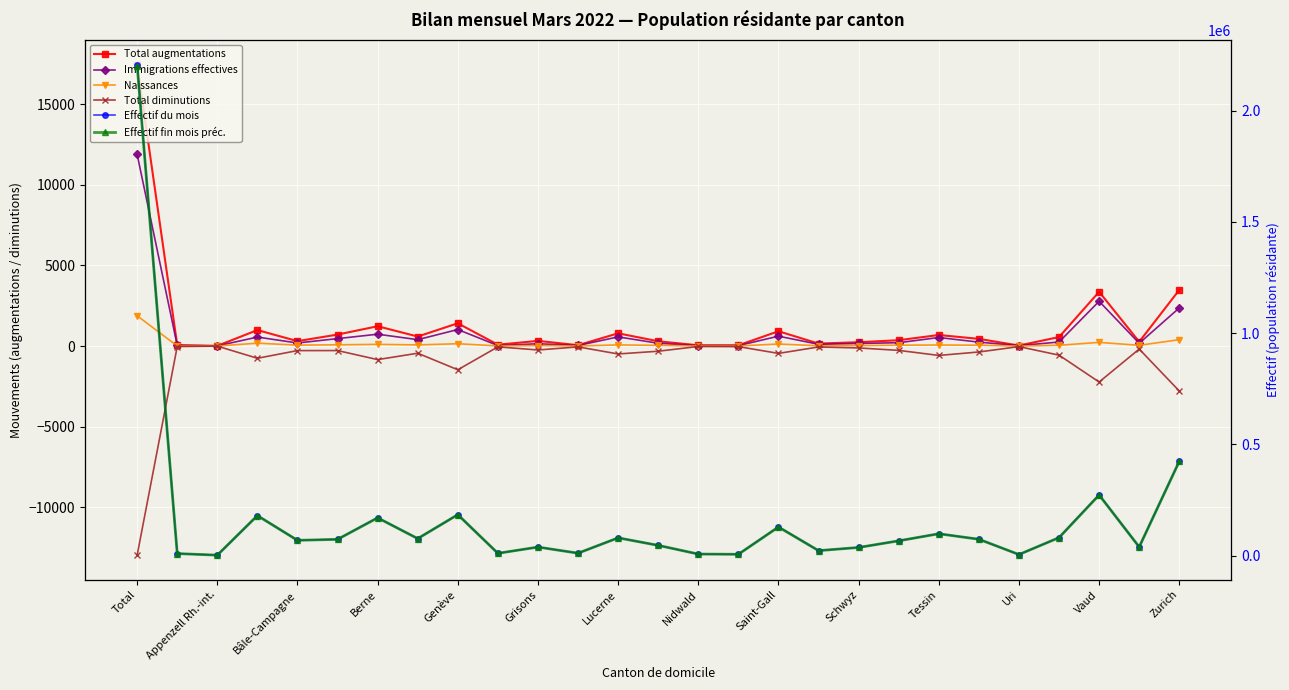

At which label does Total augmentations first exceed 363?

Total